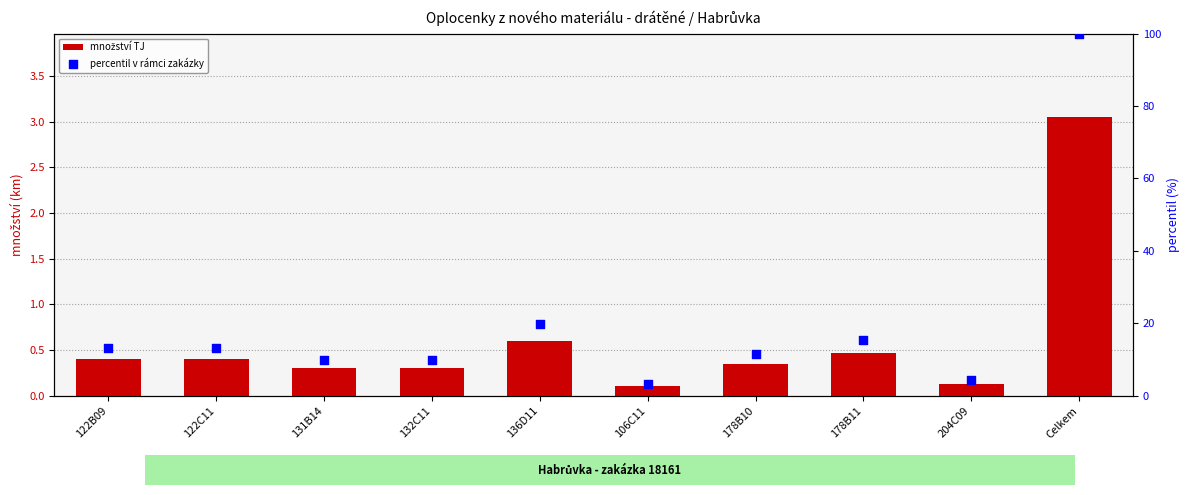

Which series has the widest spread of Y values?

percentil v rámci zakázky